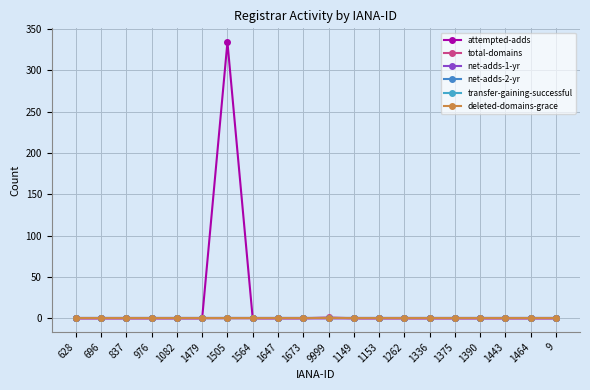

Is the value of deleted-domains-grace at 1153 greater than the value of attempted-adds at 1564?

No